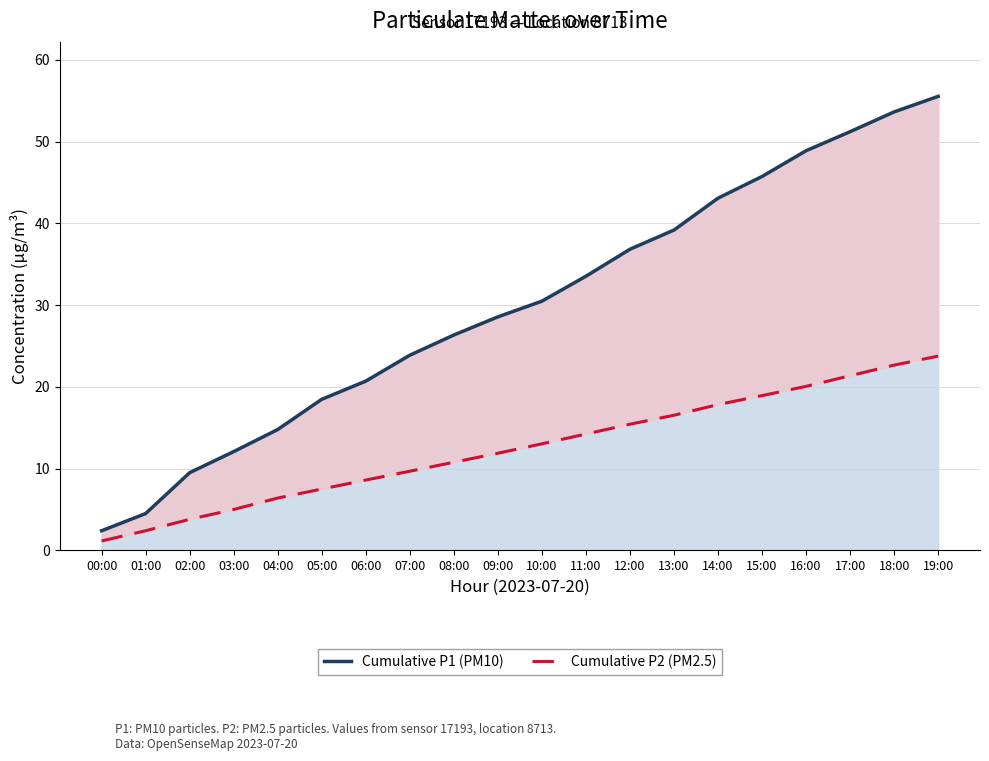

List the series in order of their peak value, highest first.

Cumulative P1 (PM10), Cumulative P2 (PM2.5)